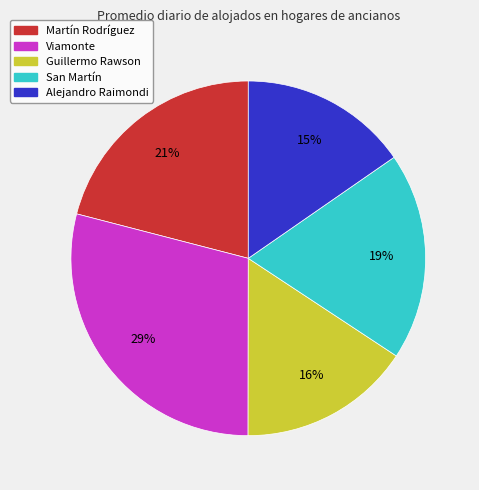

Count the number of slices in the pie.

5